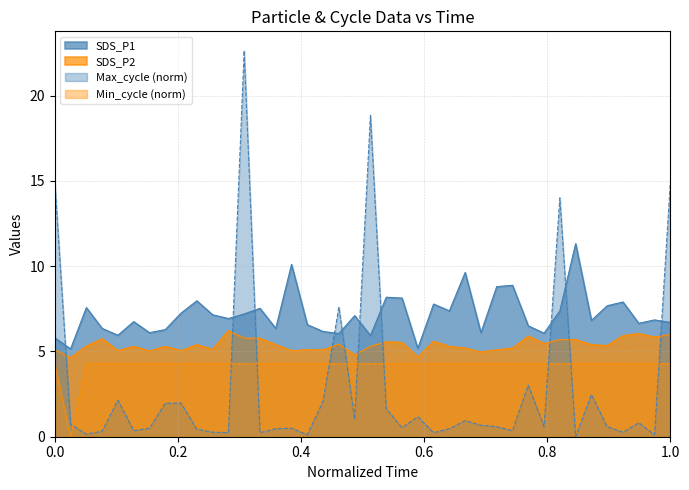

What is the minimum value for SDS_P1?

5.2